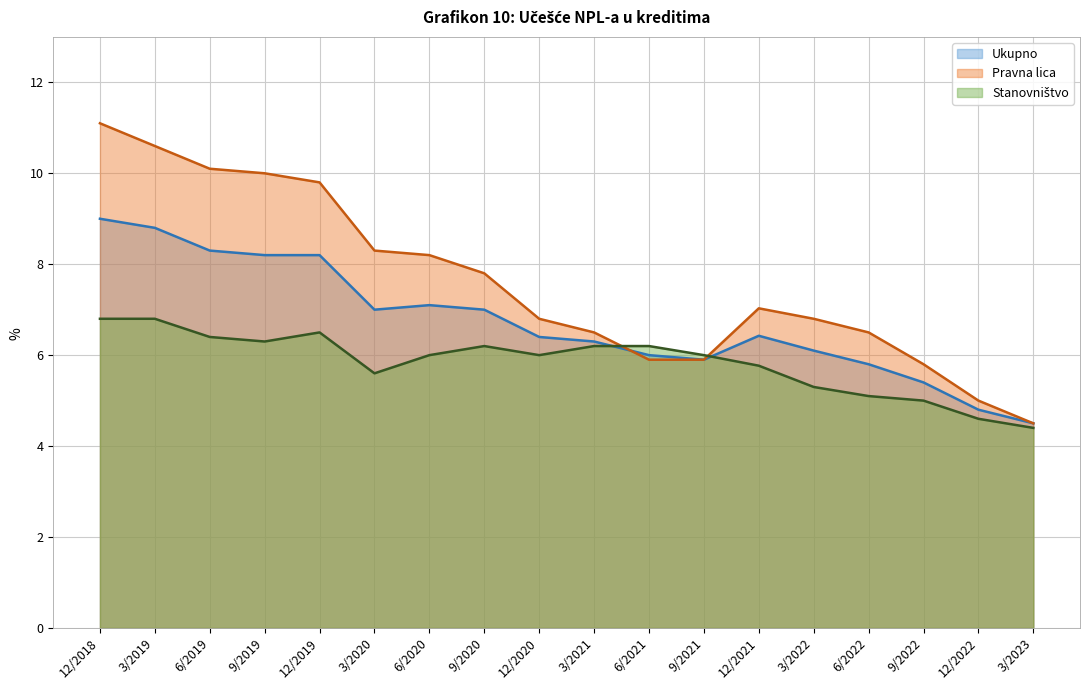

What is the sum of the Stanovništvo values at 6/2021 and 6/2022?

11.3